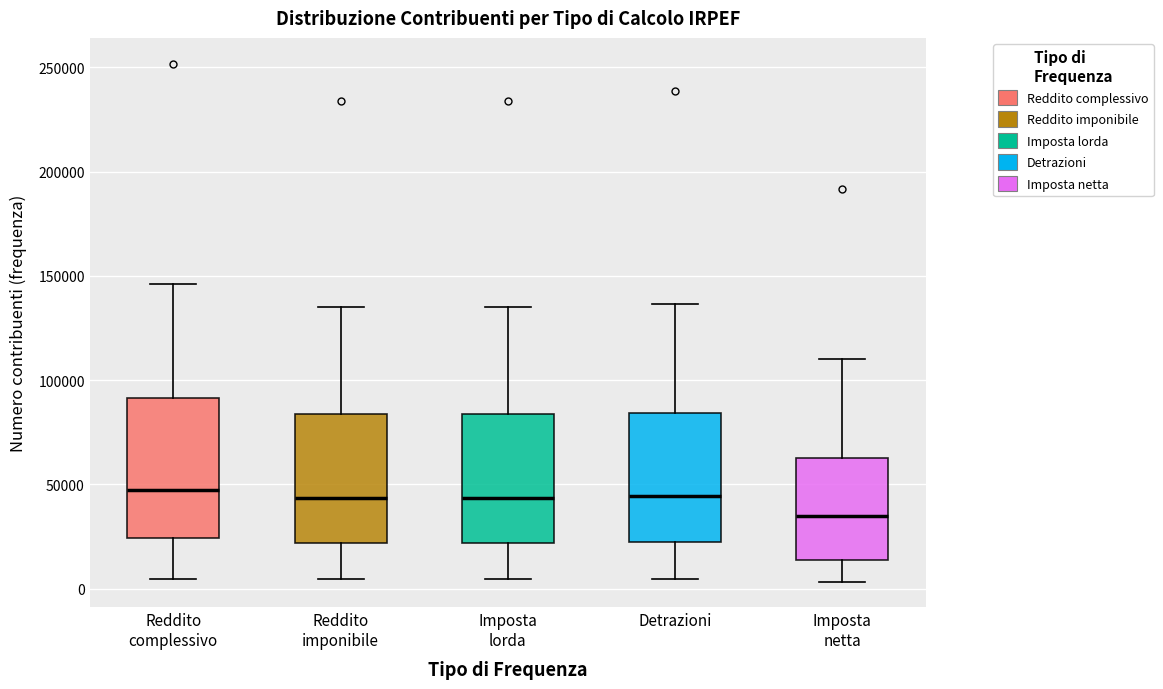

Reading left to right, read every box against the y-axis: the position of its median line, the range the box covers, and the ends of its whiskers. The values are not printed on the chart, so give them approximately, as read against the axis.

Reddito complessivo: median 45000, box 25000 to 90000, whiskers 5000 to 145000
Reddito imponibile: median 45000, box 20000 to 85000, whiskers 5000 to 135000
Imposta lorda: median 45000, box 20000 to 85000, whiskers 5000 to 135000
Detrazioni: median 45000, box 20000 to 85000, whiskers 5000 to 135000
Imposta netta: median 35000, box 15000 to 65000, whiskers 5000 to 110000